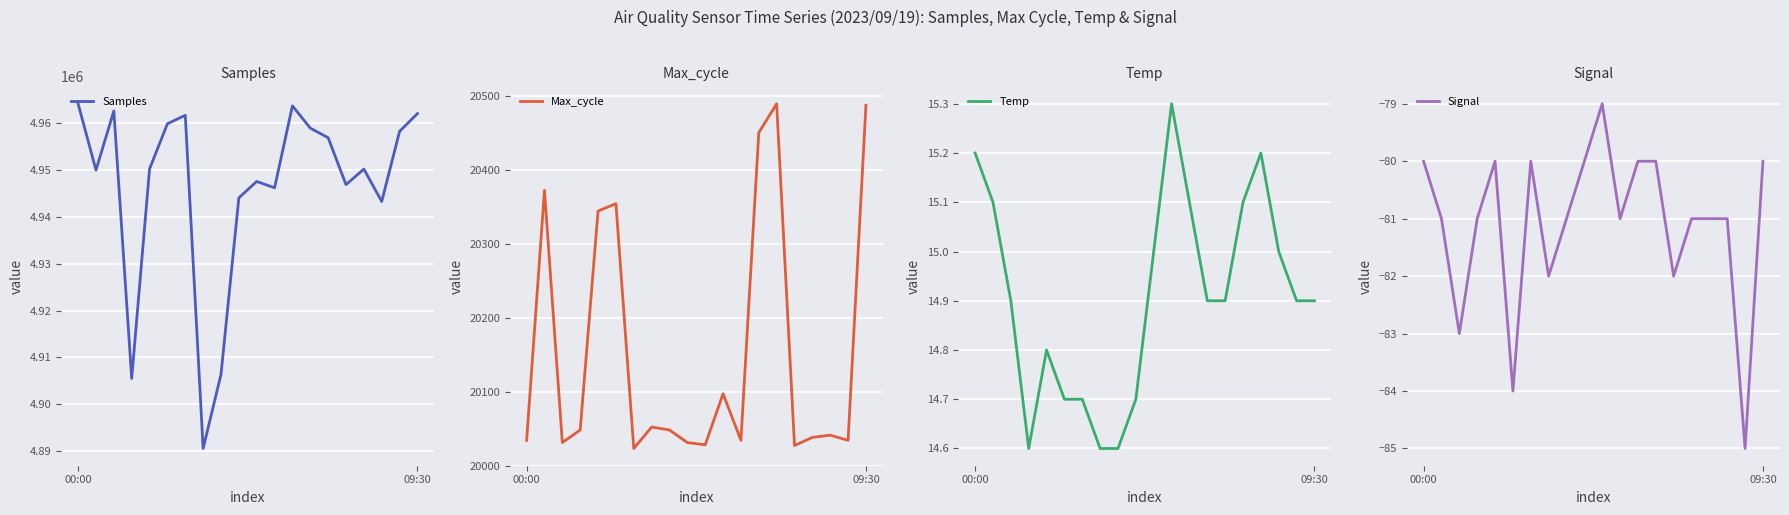

What is the maximum value for Samples?

4964128